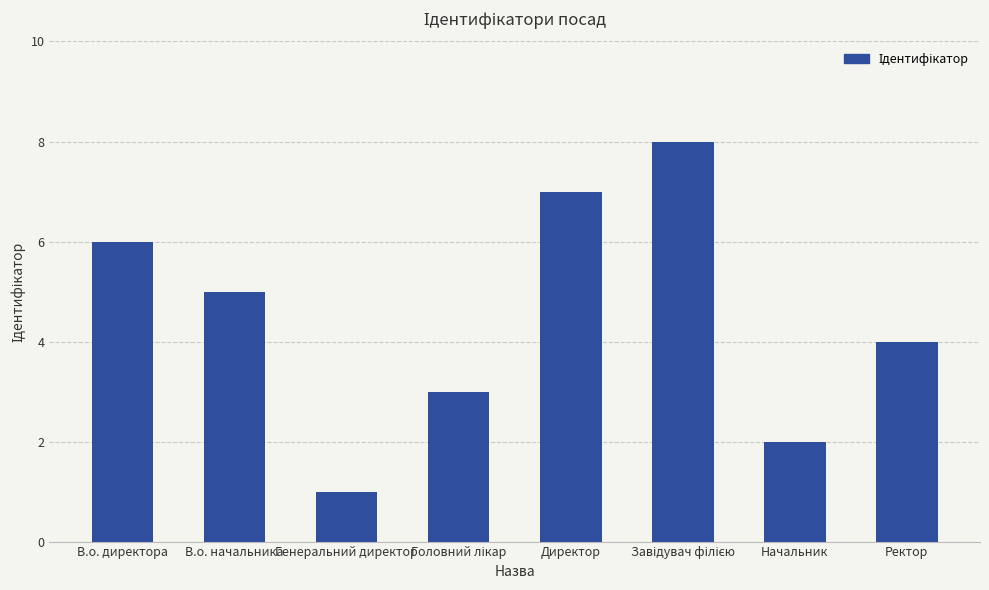

What is the approximate value at Ректор?

4